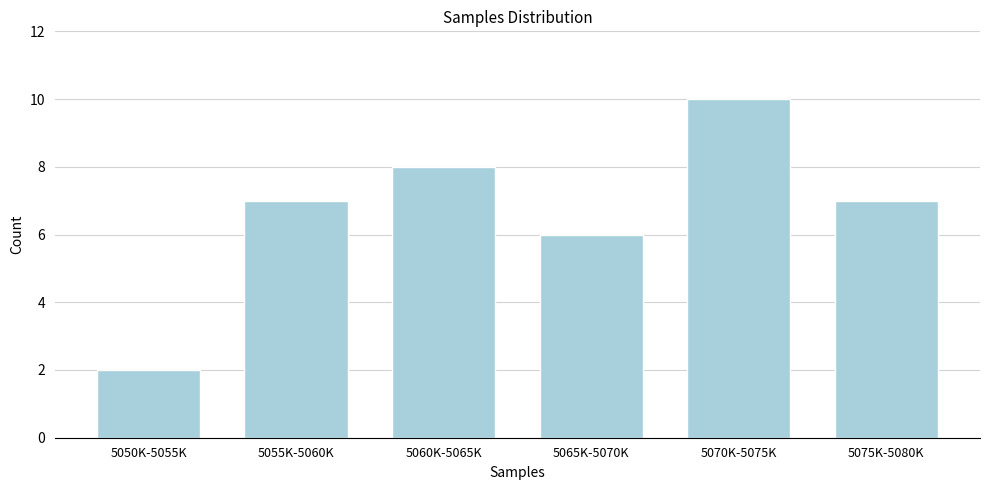

Reading left to right, extract all data points from this chart.

5050K-5055K=2	5055K-5060K=7	5060K-5065K=8	5065K-5070K=6	5070K-5075K=10	5075K-5080K=7